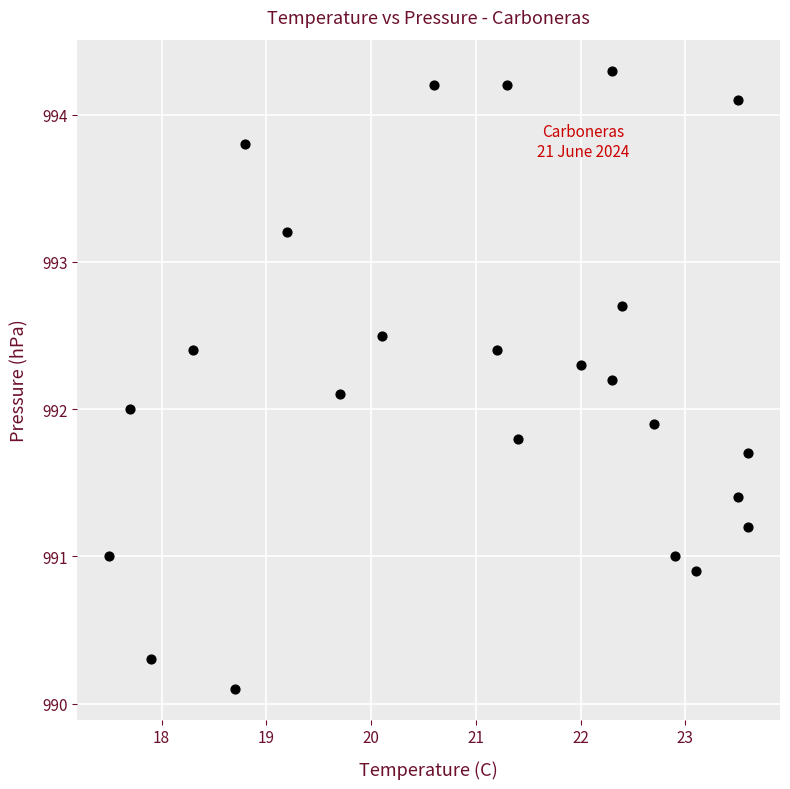

What is the range of X values (max minus min)?

6.1